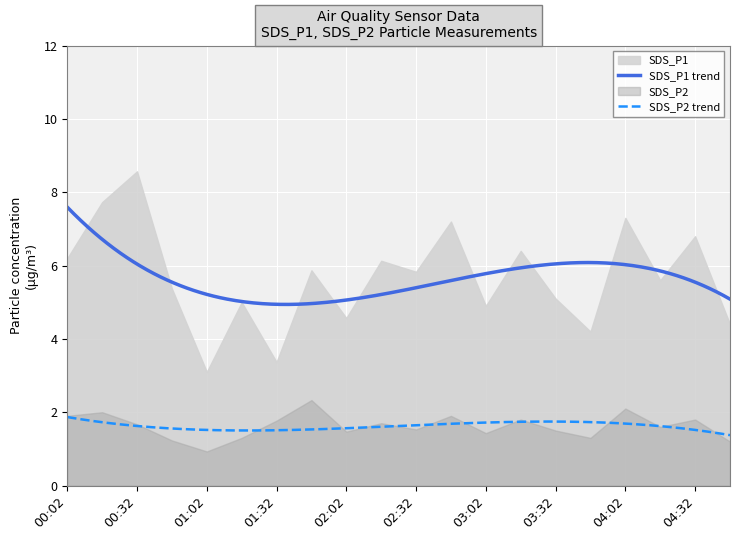

Is it true that SDS_P1 equals 5.8 at 02:32?

True